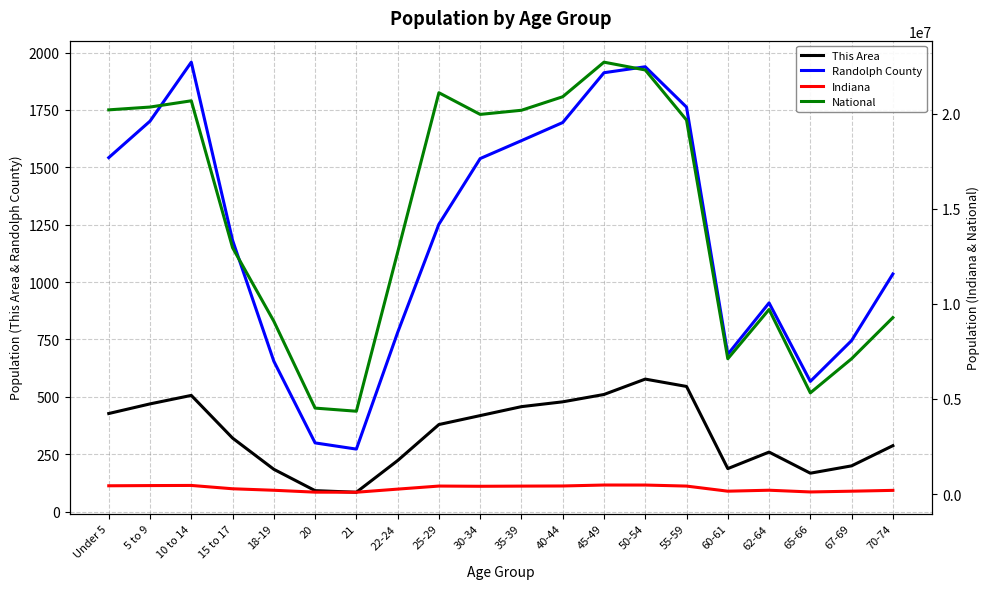

Which series has the largest range (max minus min)?

National